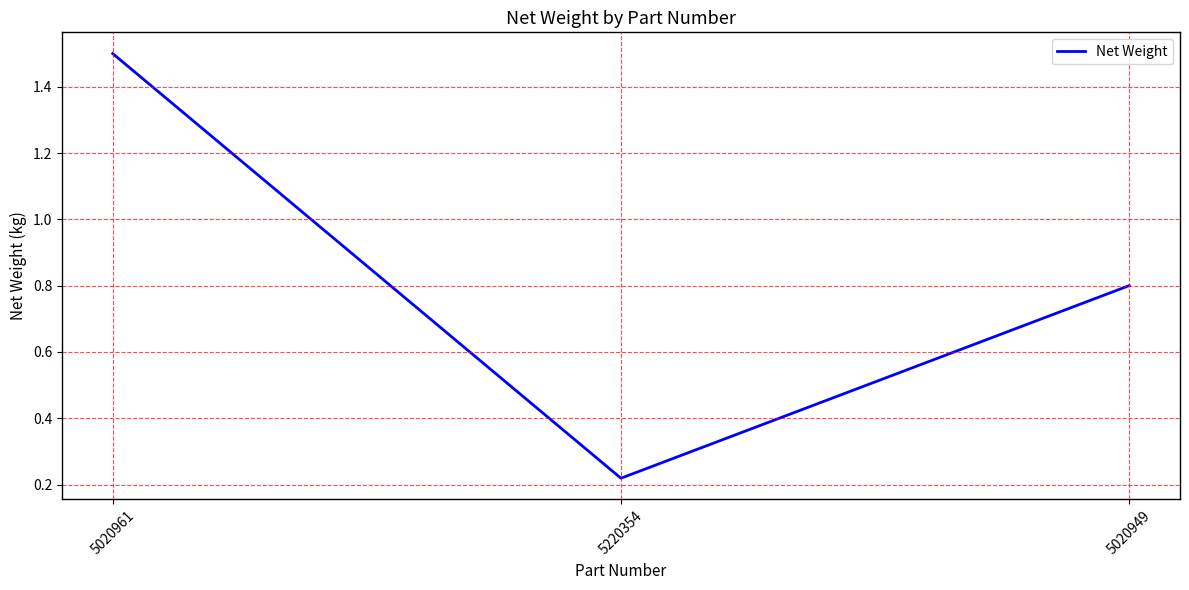

The value at 5220354 is 0.4. True or false?

False